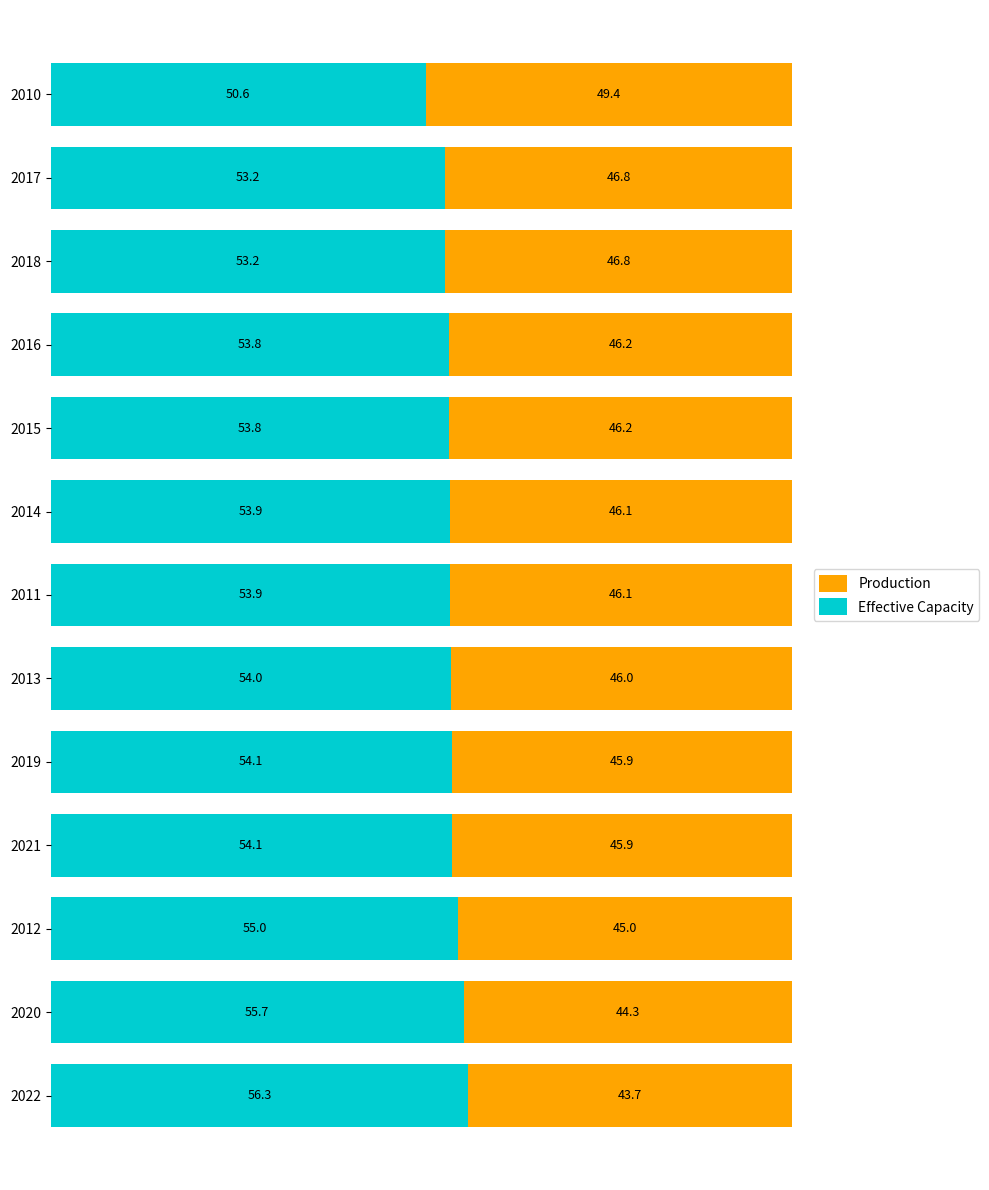

What is the total value across all series at 2011?

100.0